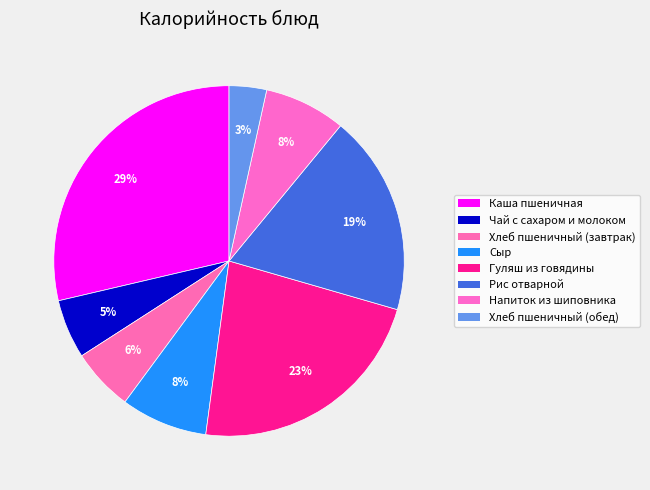

How many segments does this pie chart have?

8